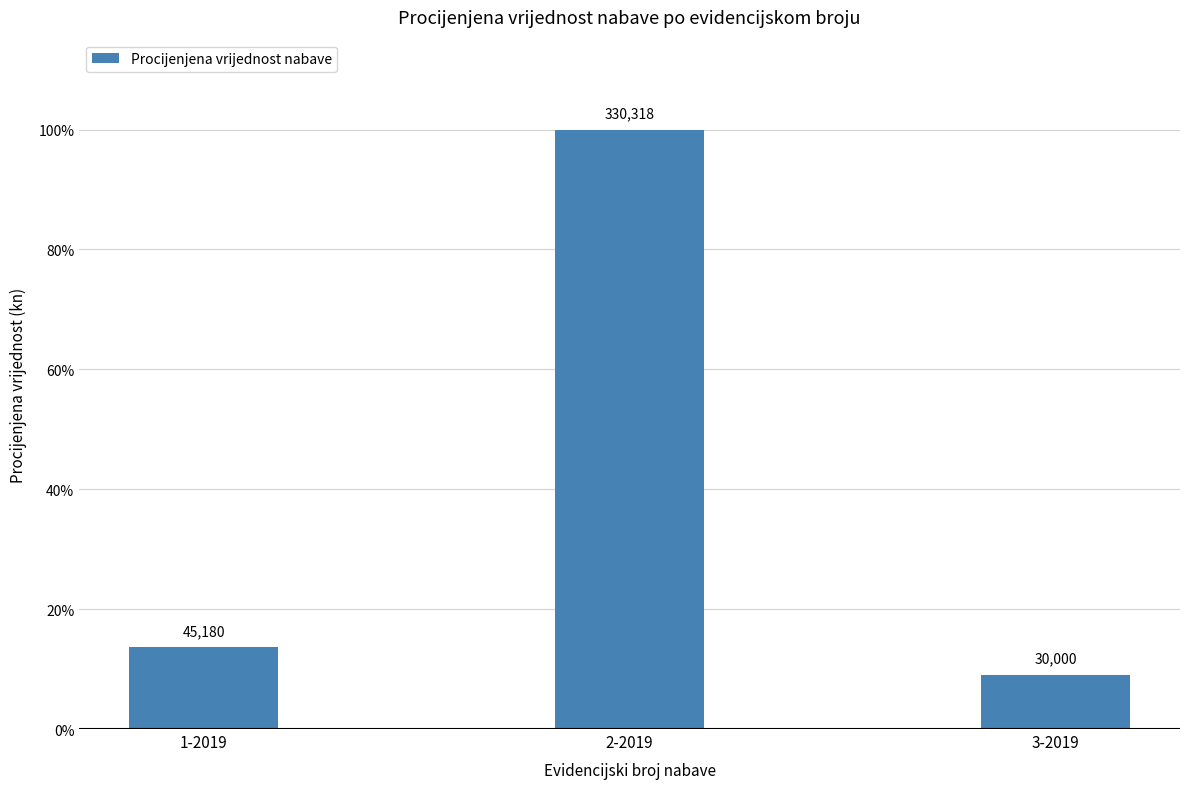

What is the sum of the values at 2-2019 and 1-2019?

113.7